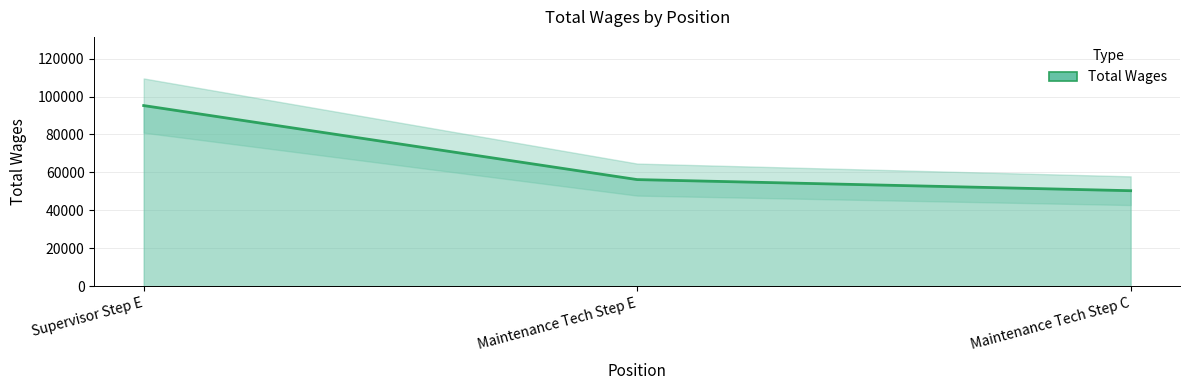

What is the sum of all values?

201850